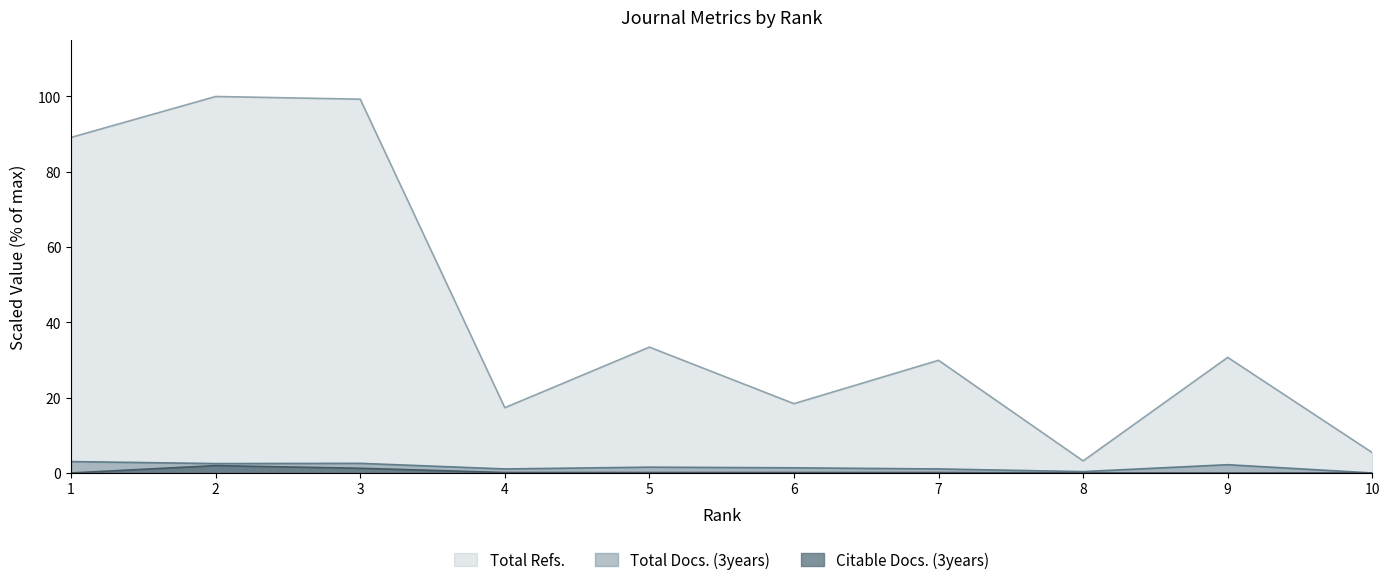

At which category does Total Refs. reach its first local peak?

2